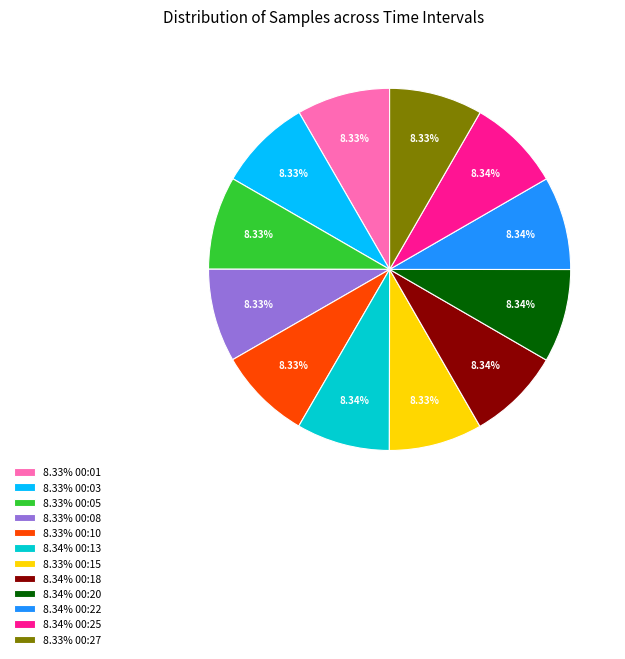

Does 8.33% 00:10 represent more than half of the total?

No